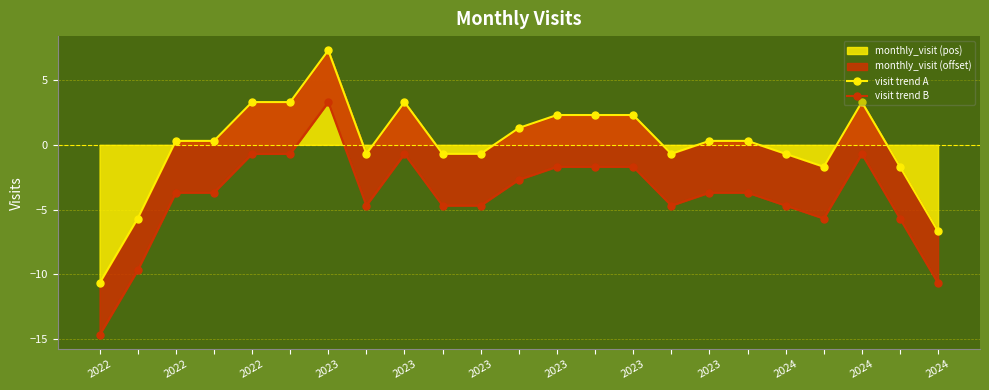

What is the total value across all series at 2023?

-3.4